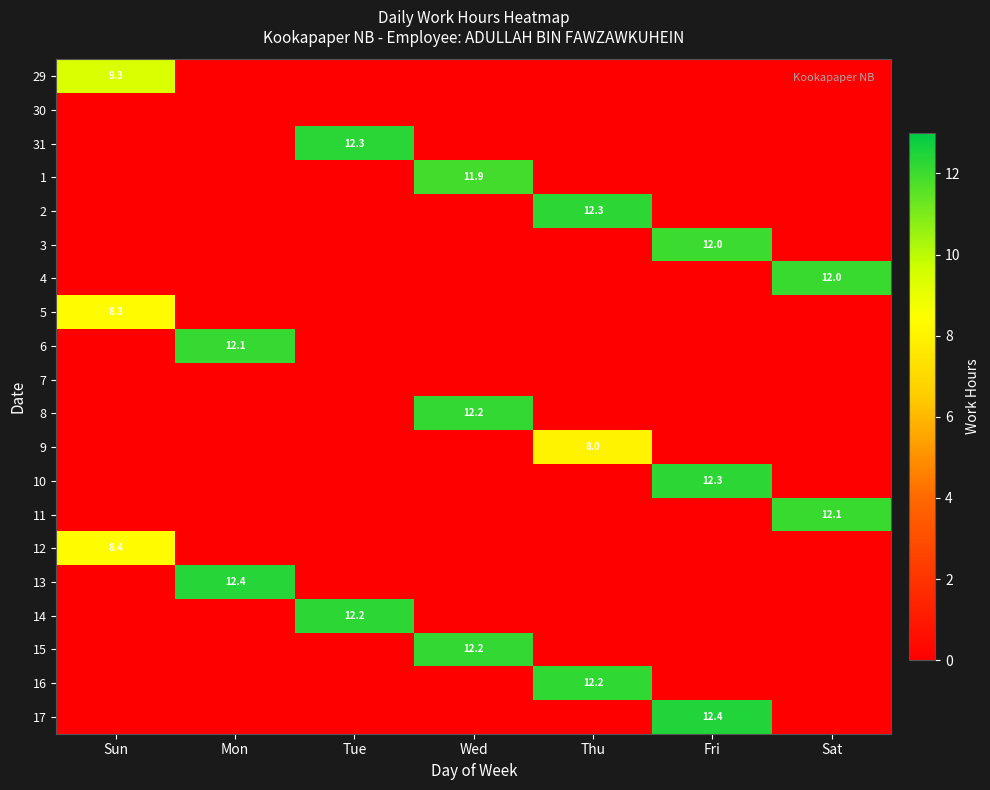

True or false: 10 has a value of 12.3 at Fri.

True